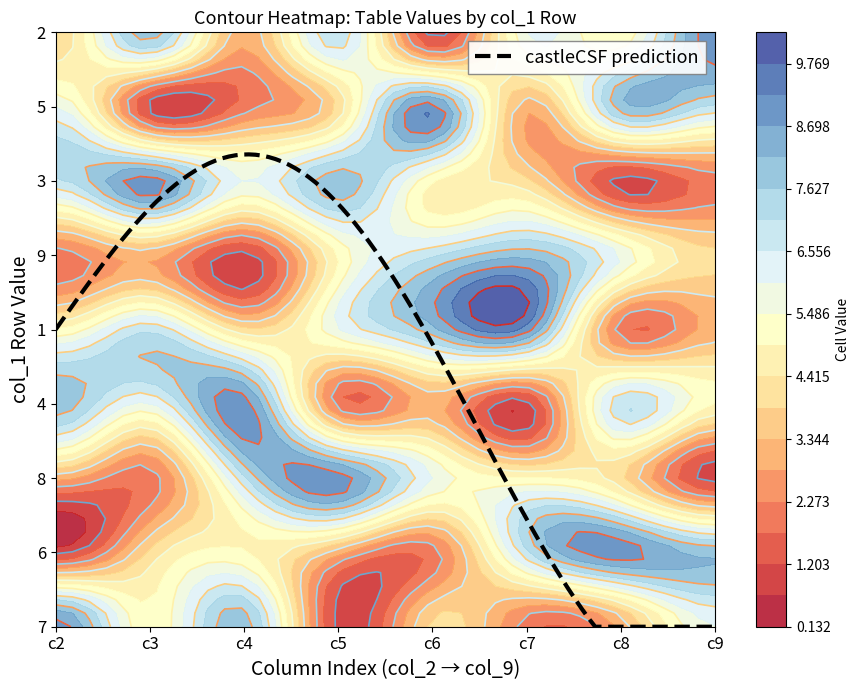

Which series has the largest range (max minus min)?

1